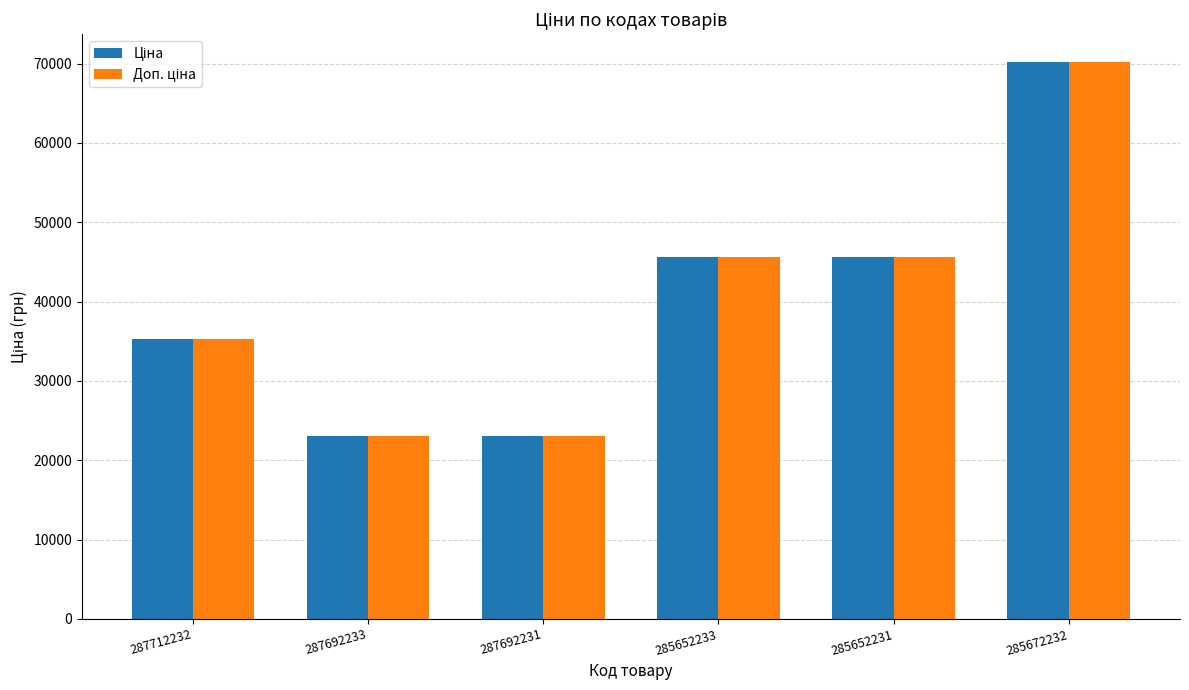

At how many categories does at least one series exceed 42629?

3